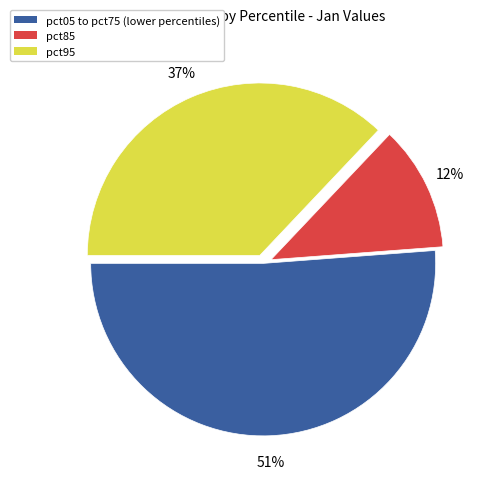

Which slice is the largest?

pct05 to pct75 (lower percentiles)